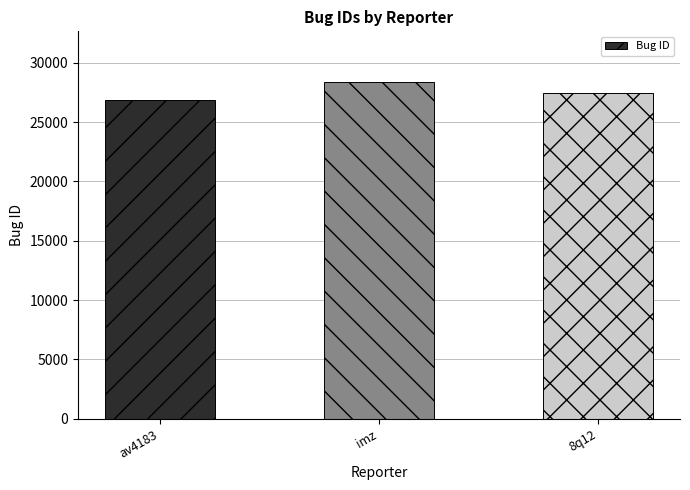

How many bars are there in total?

3